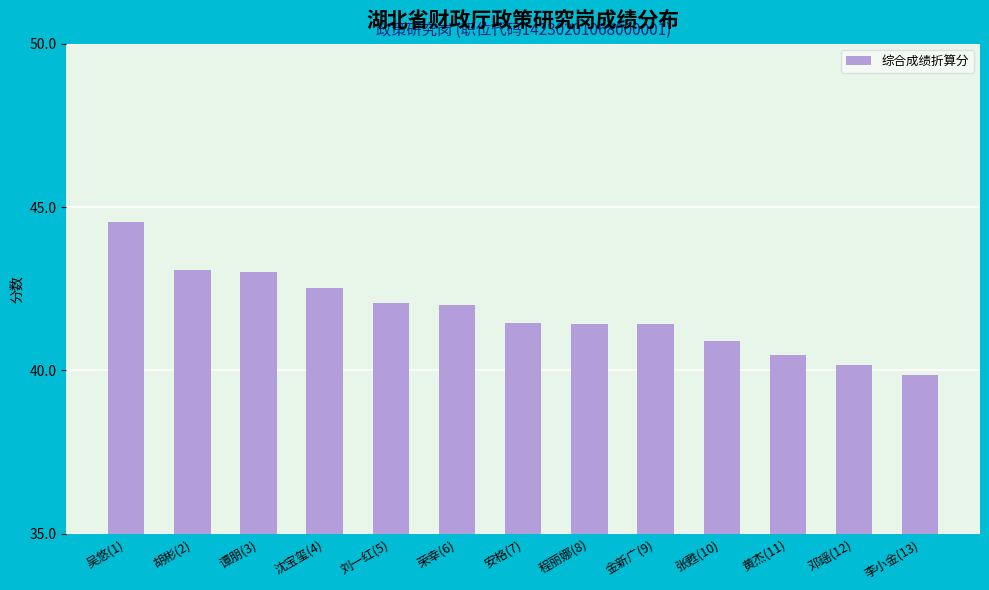

What is the sum of all values?

542.9